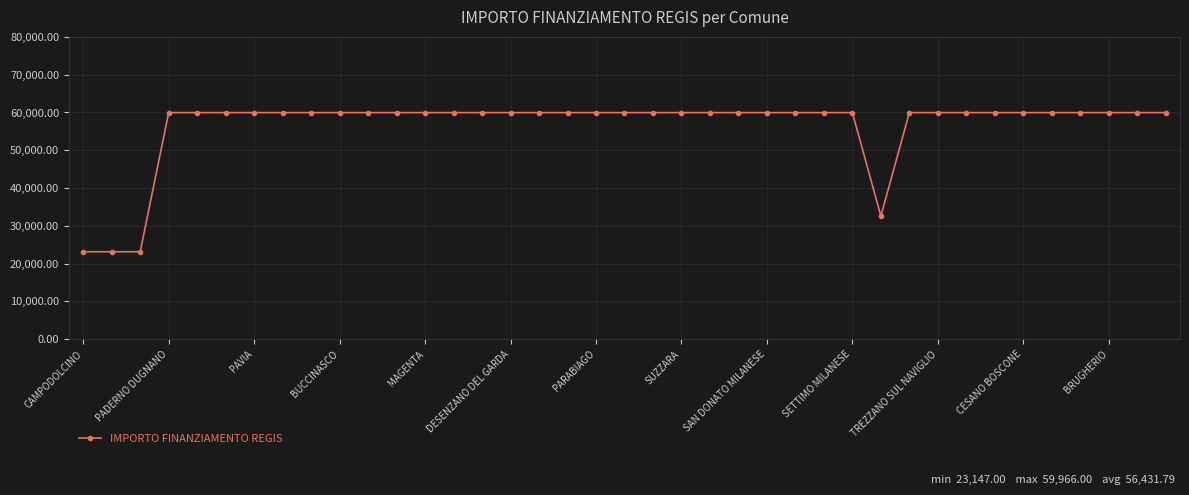

What is the value of the 33rd point from the left?

59966